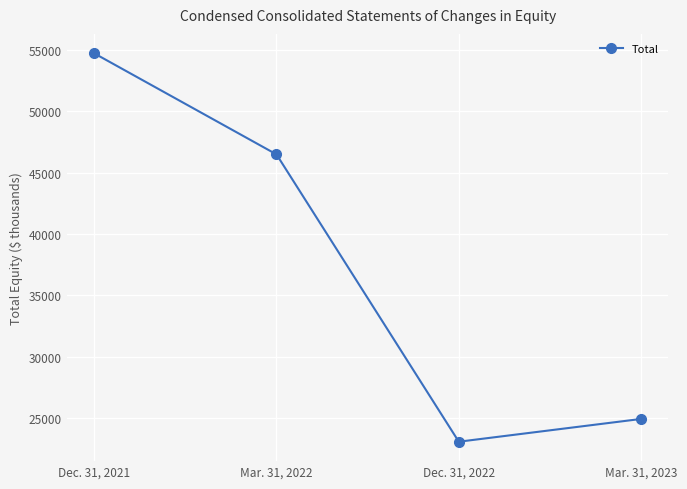

What is the difference between the maximum and minimum values?

31692